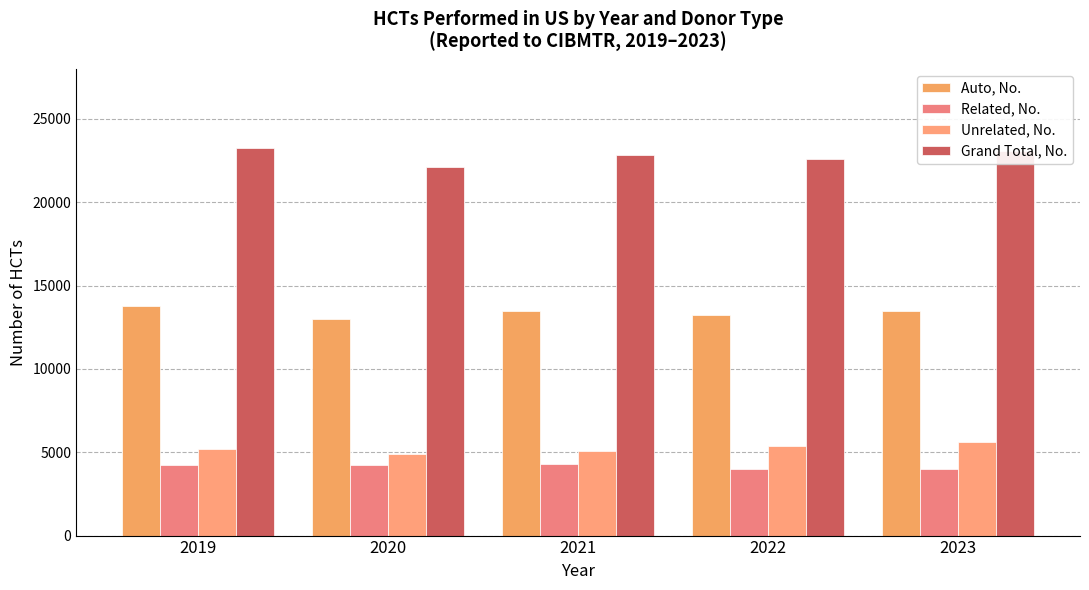

How many bars are there in total?

20